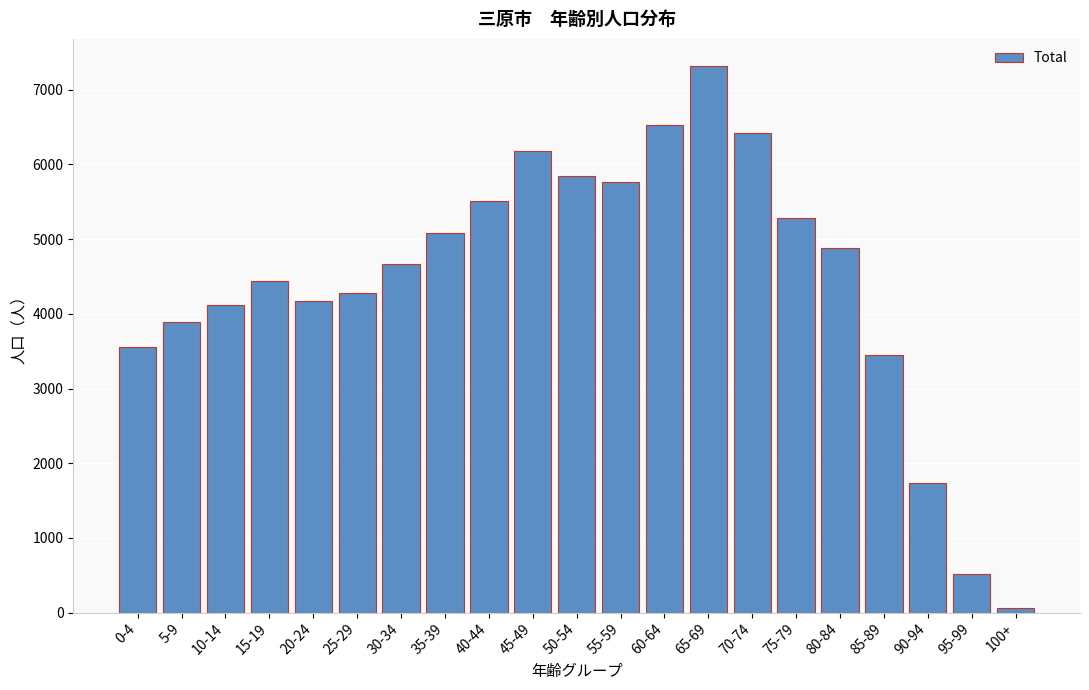

Reading right to left, transcribe all the data shown in this chart.

67	511	1739	3449	4886	5281	6415	7316	6526	5761	5849	6185	5512	5089	4668	4279	4175	4444	4117	3897	3557